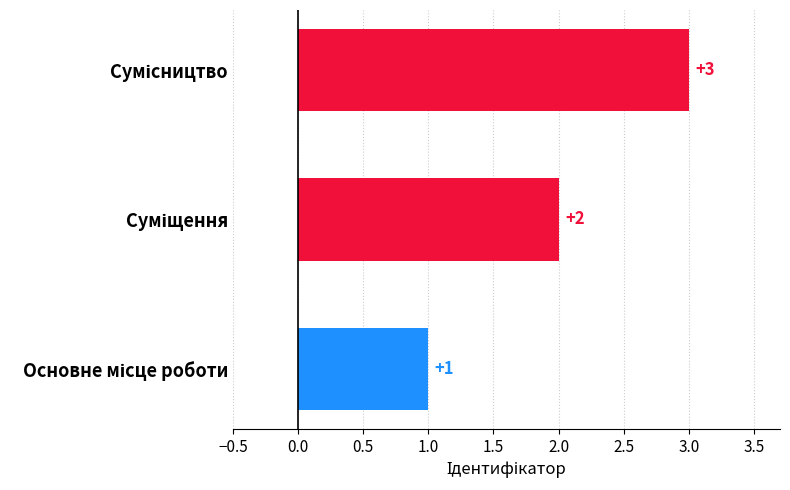

What is the maximum value shown in the chart?

3